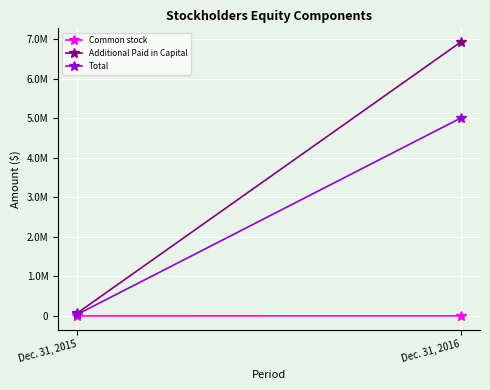

Which label corresponds to the smallest value in the chart?

Dec. 31, 2015